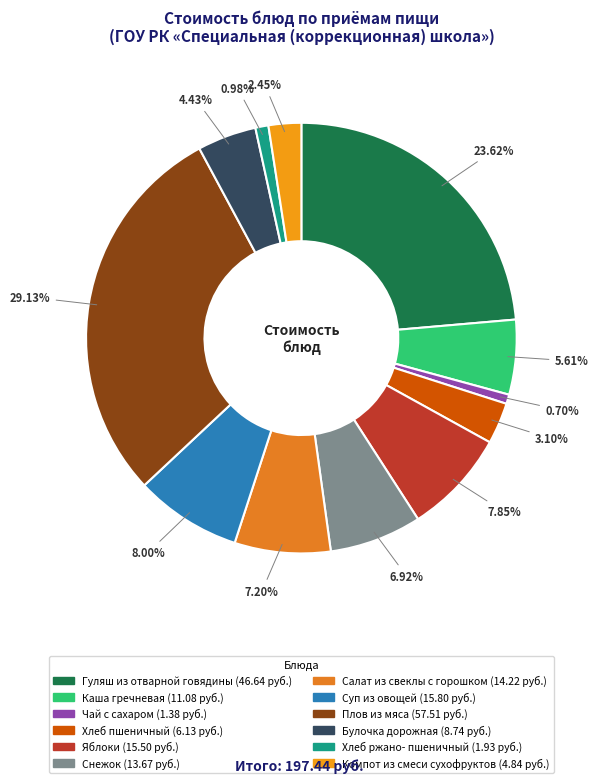

How many segments does this pie chart have?

12